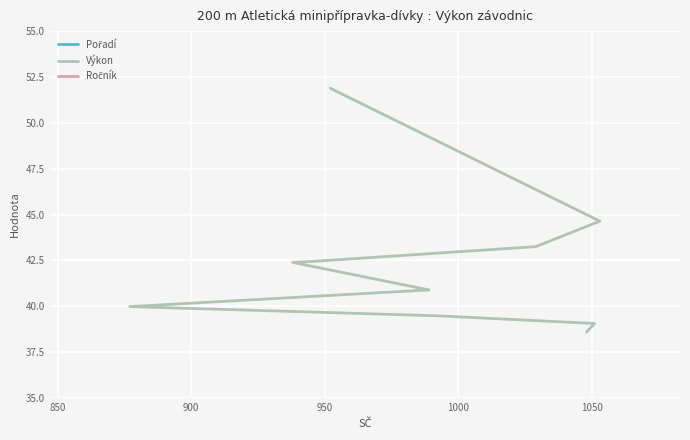

Is the value of Výkon at 1100 greater than the value of Ročník at 800?

Yes